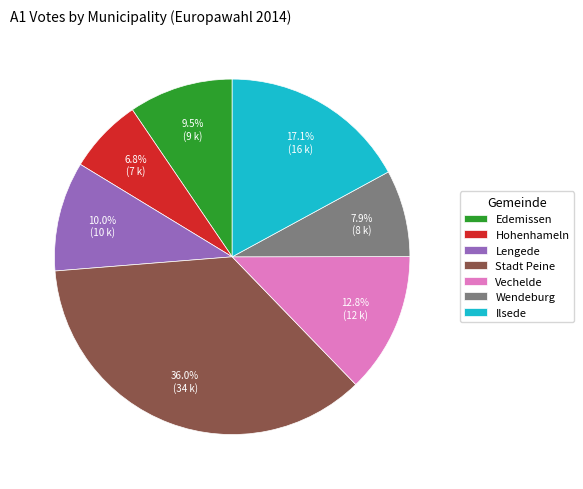

How many segments does this pie chart have?

7